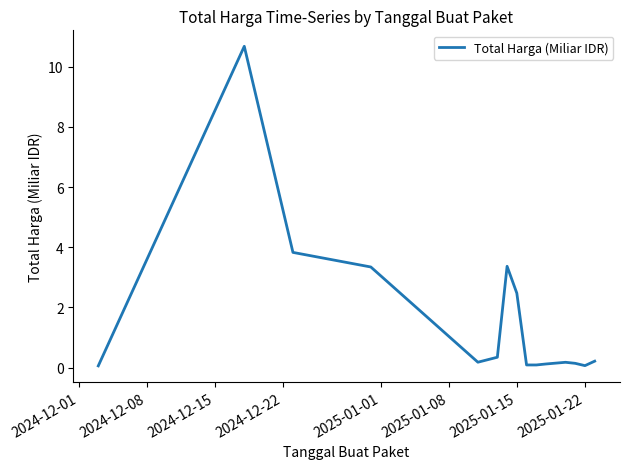

What is the difference between the maximum and minimum values?

10.6